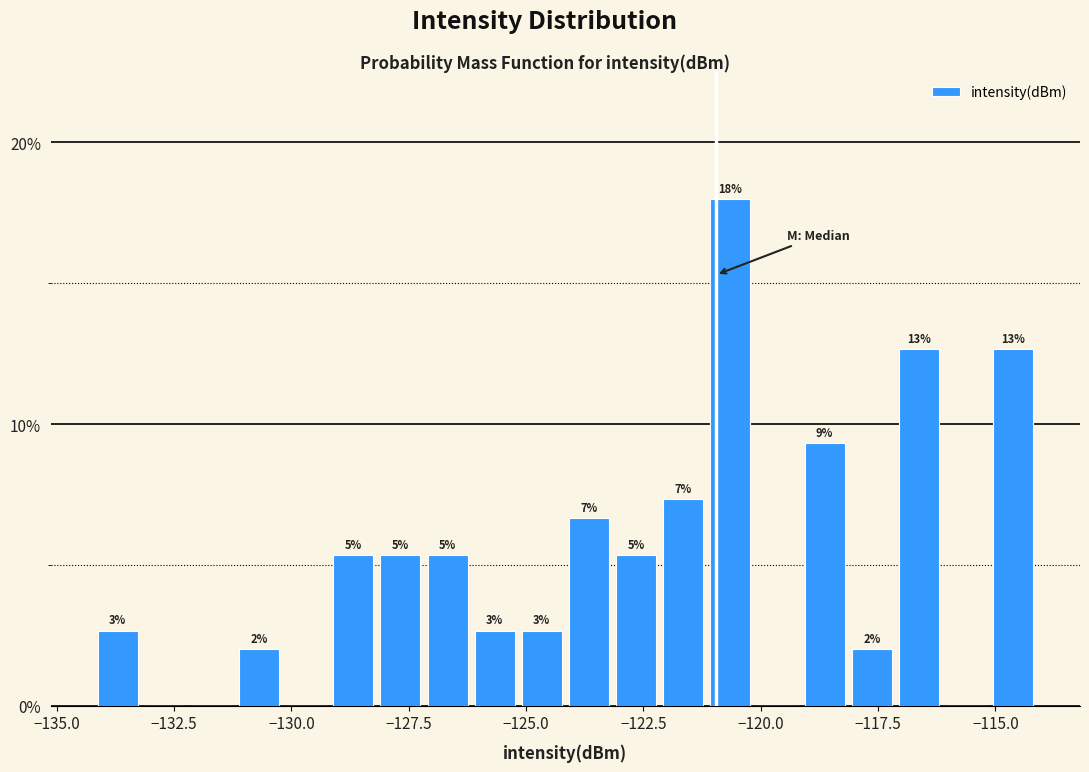

Around what value on the x-axis is the tallest bar? Give the approximate position of its centre, as read against the axis.

-120.5